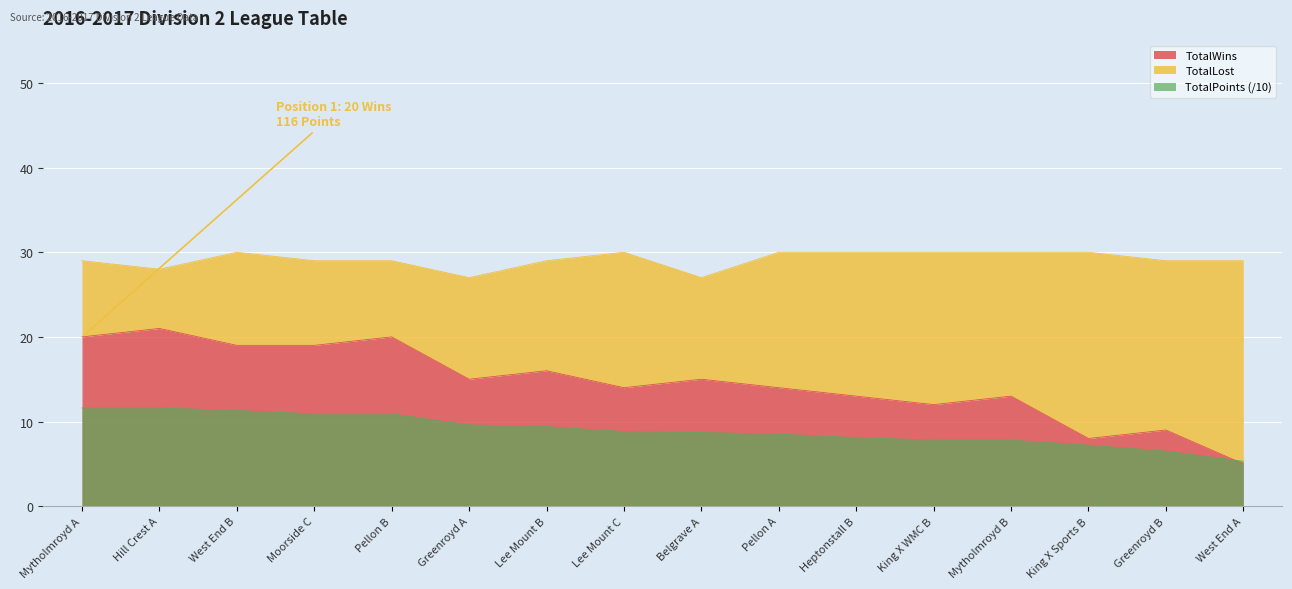

Is it true that TotalWins equals 13.0 at Heptonstall B?

True